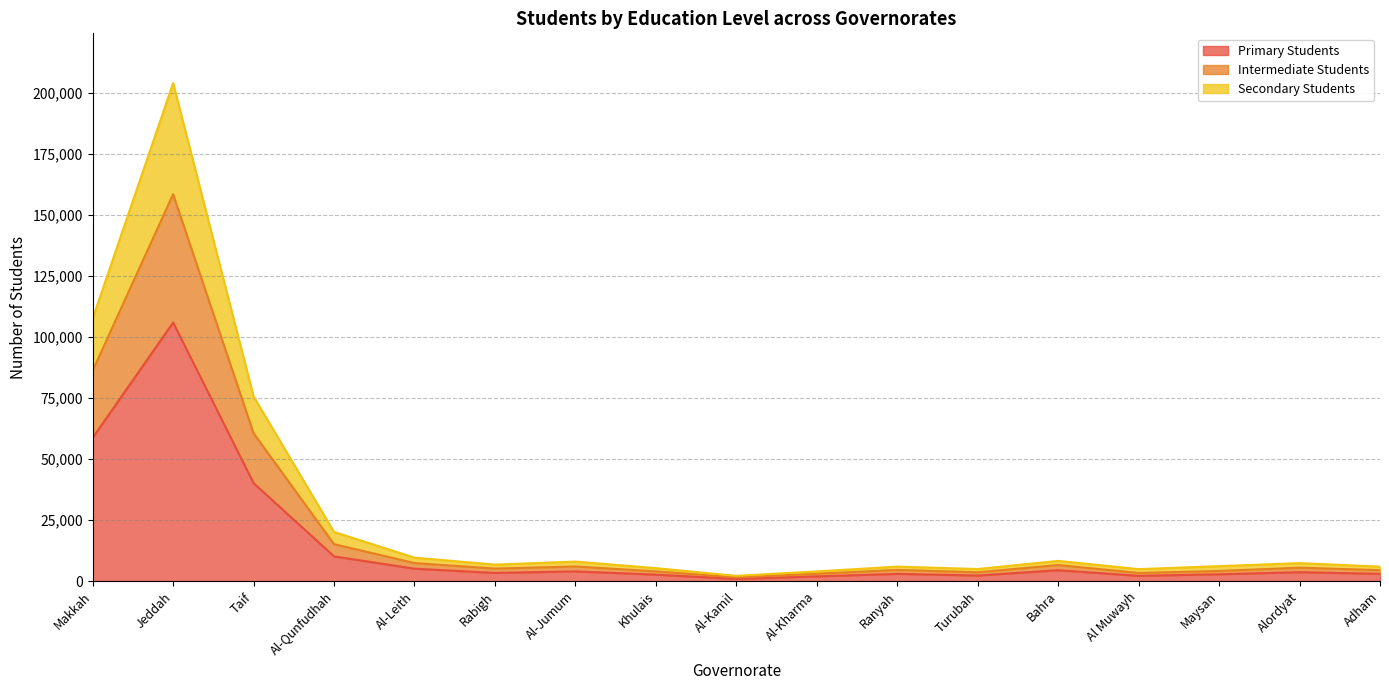

At which label does Primary Students reach its peak?

Jeddah